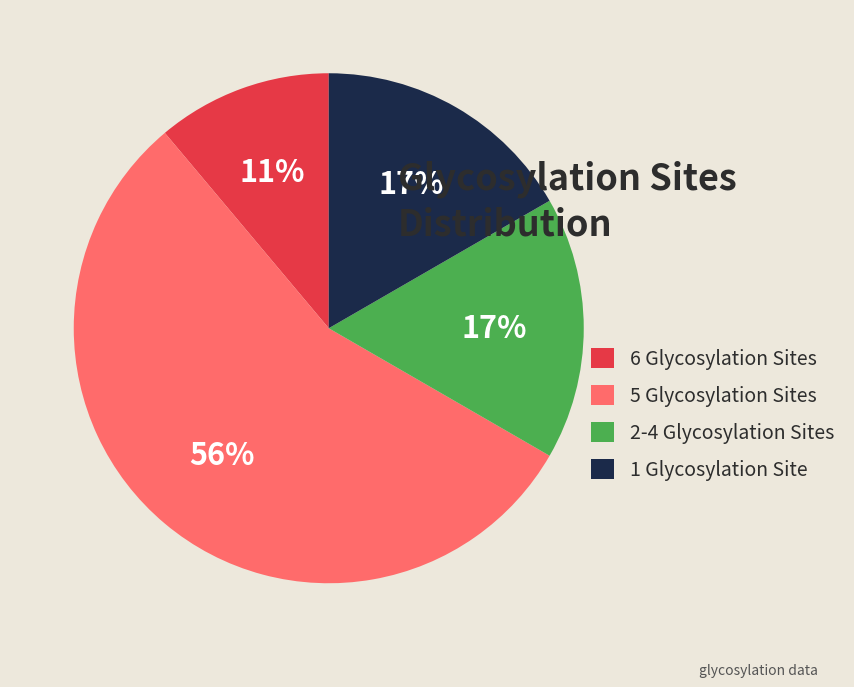

Is 6 Glycosylation Sites the majority of the pie?

No